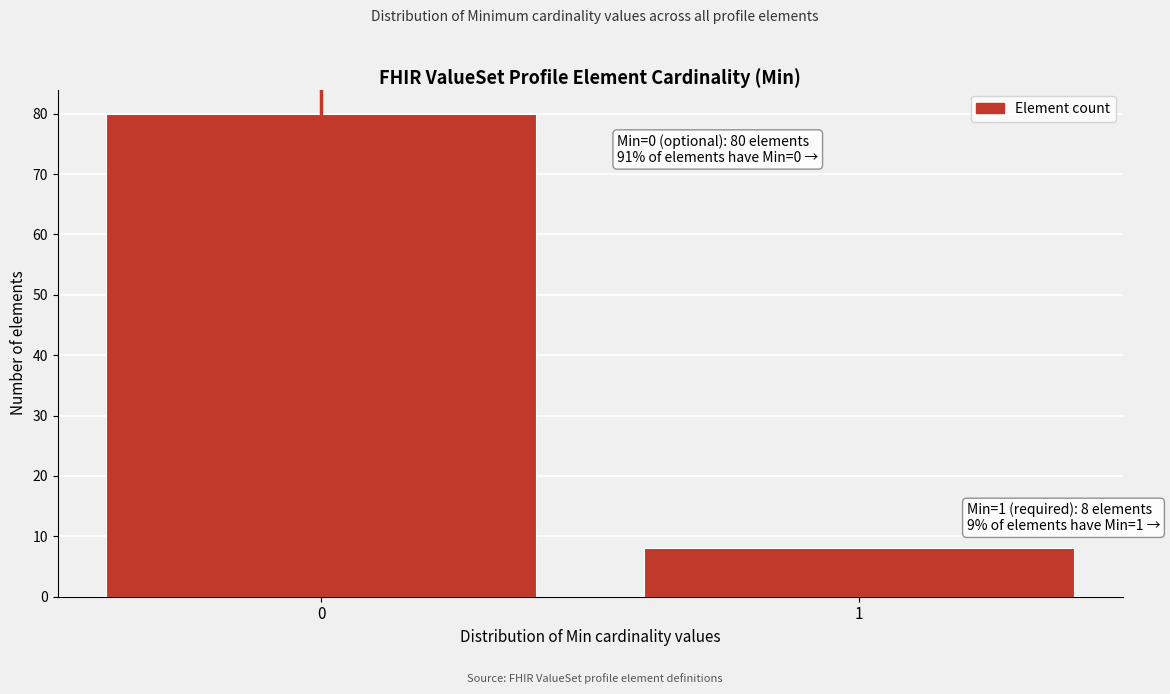

Reading left to right, list all the values displayed in this chart.

0=80	1=8